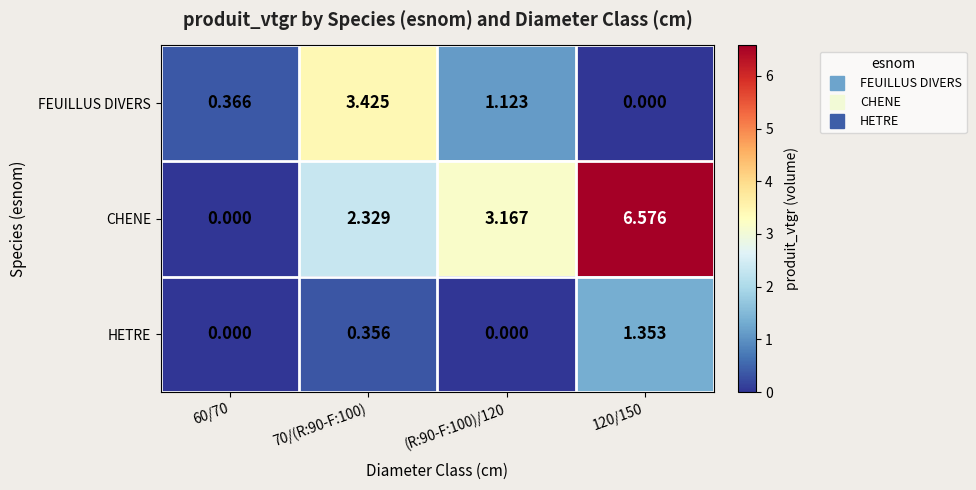

Between 70/(R:90-F:100) and (R:90-F:100)/120, which series saw the biggest shift?

FEUILLUS DIVERS